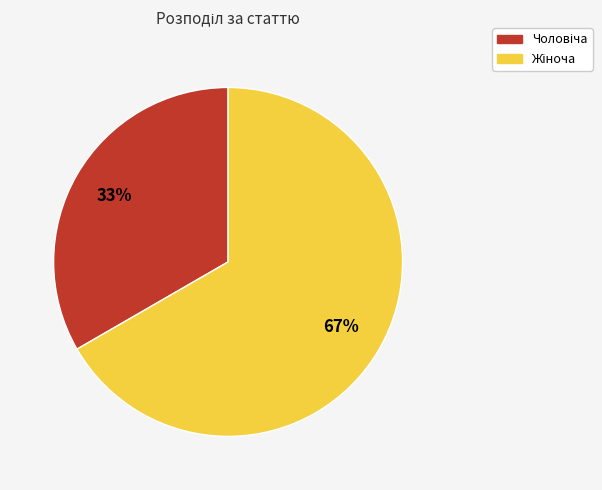

To the nearest percent, what is the average slice percentage?

50%